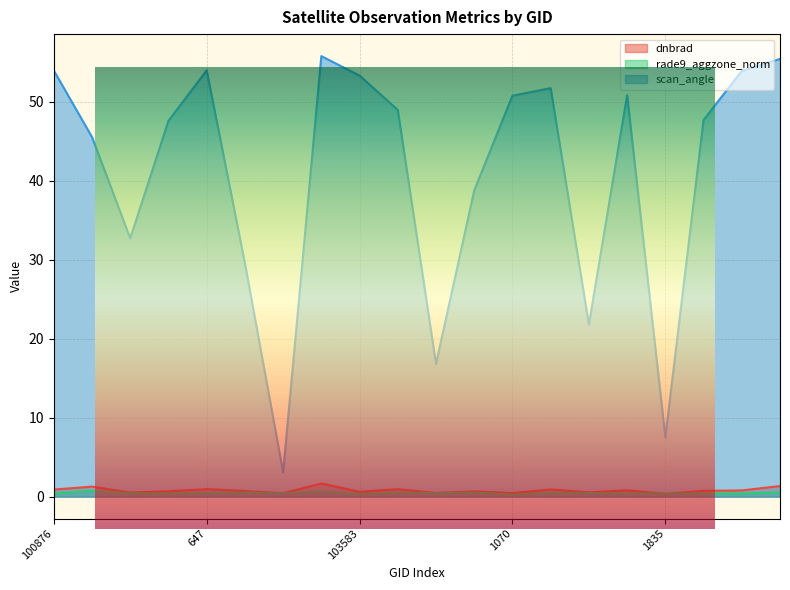

Where do rade9_aggzone_norm and dnbrad first cross each other?

1700 and 1835